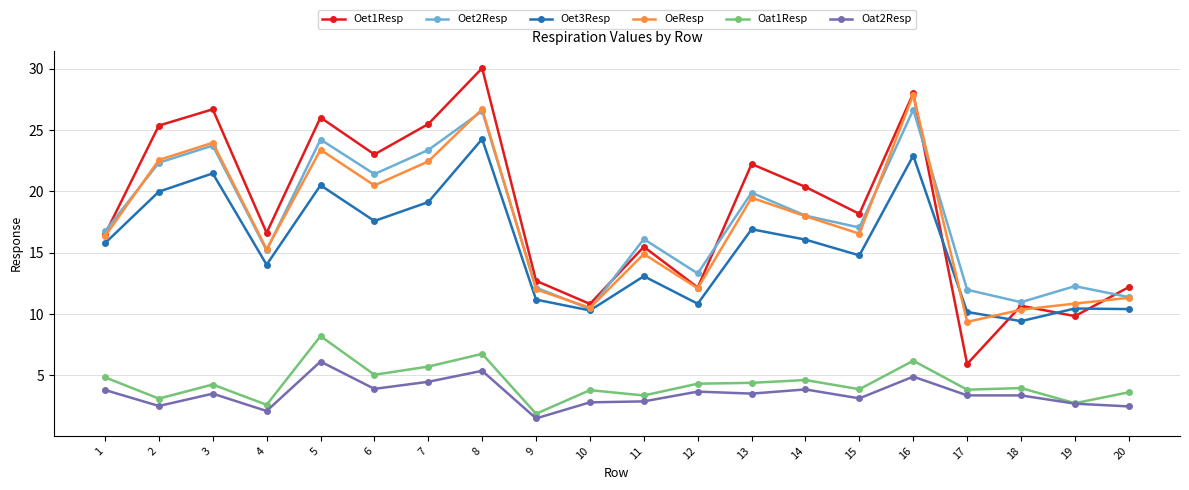

Which series has the largest range (max minus min)?

Oet1Resp